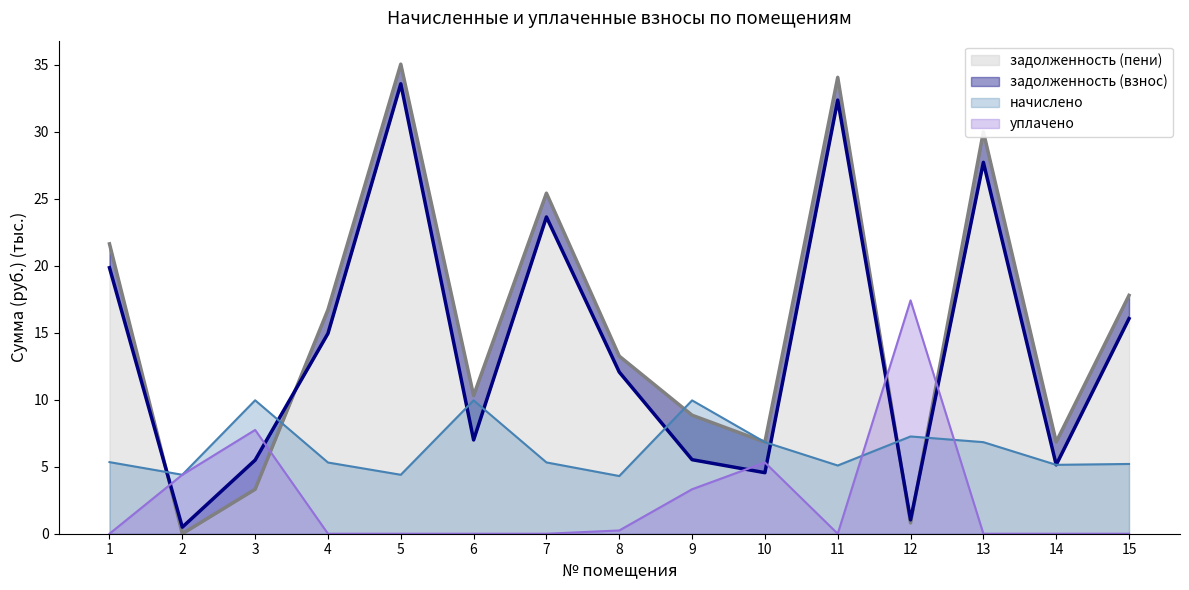

How many interior local peaks does the задолженность (взнос) series have?

4